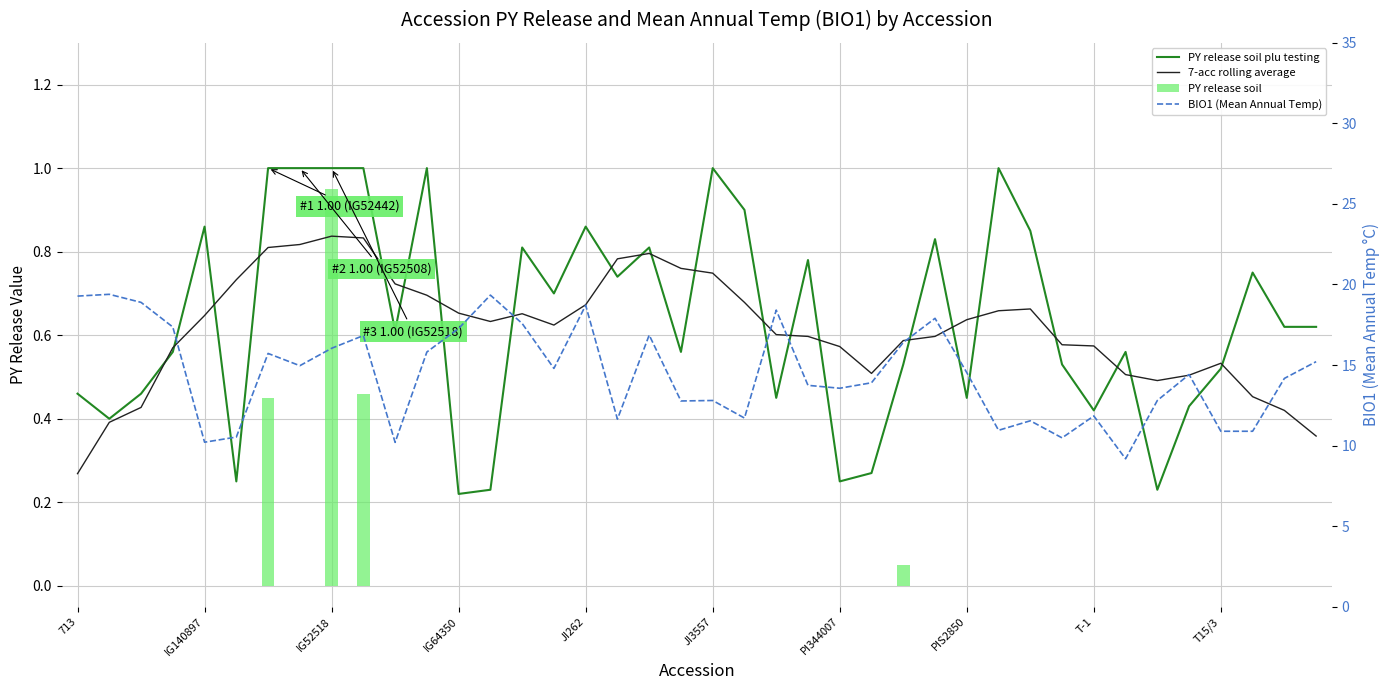

What is the sum of all BIO1 (Mean Annual Temp) values?

579.5